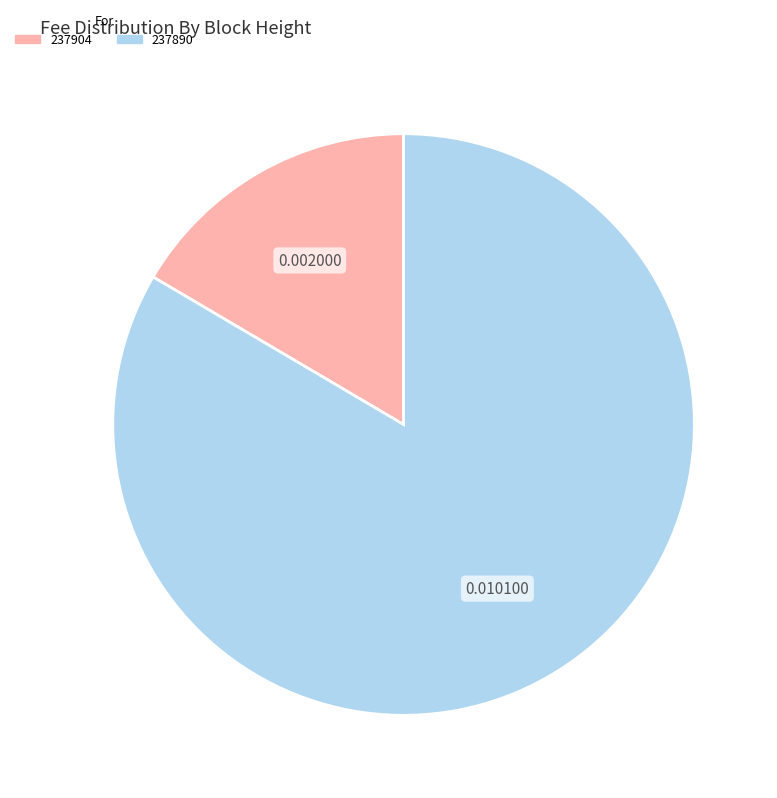

Do 237904 and 237890 together represent more than half of the pie?

Yes